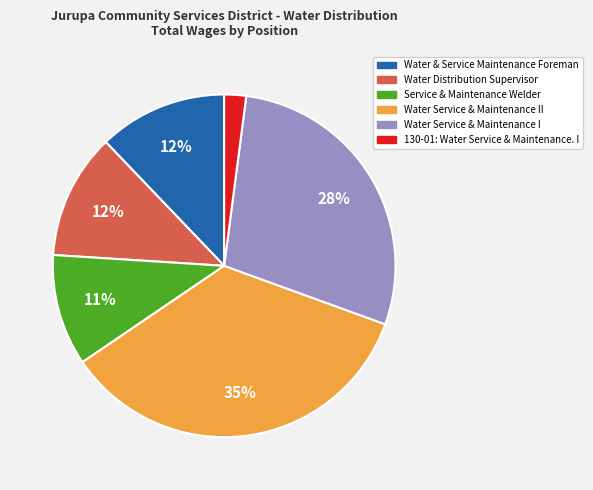

To the nearest percent, what is the difference between the largest and smallest slice percentages?

33%